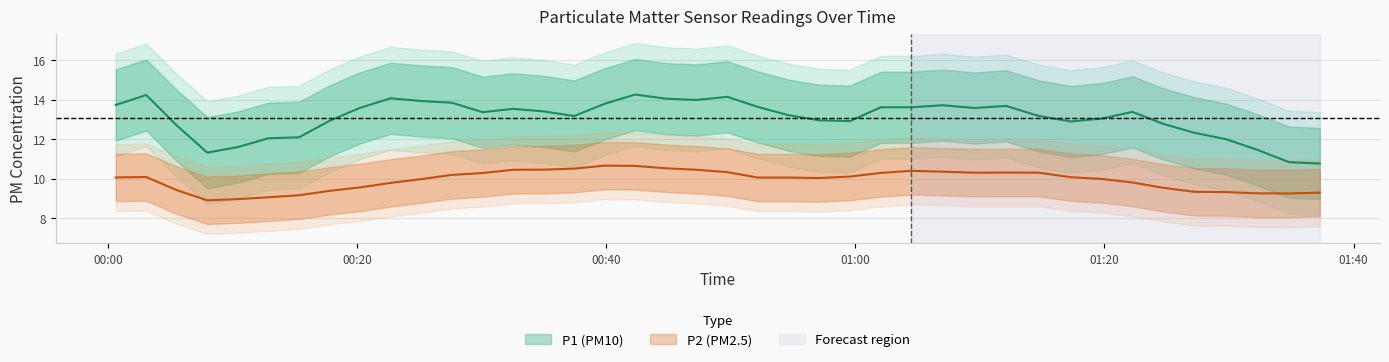

What are all the series names shown in the legend?

P1, P2